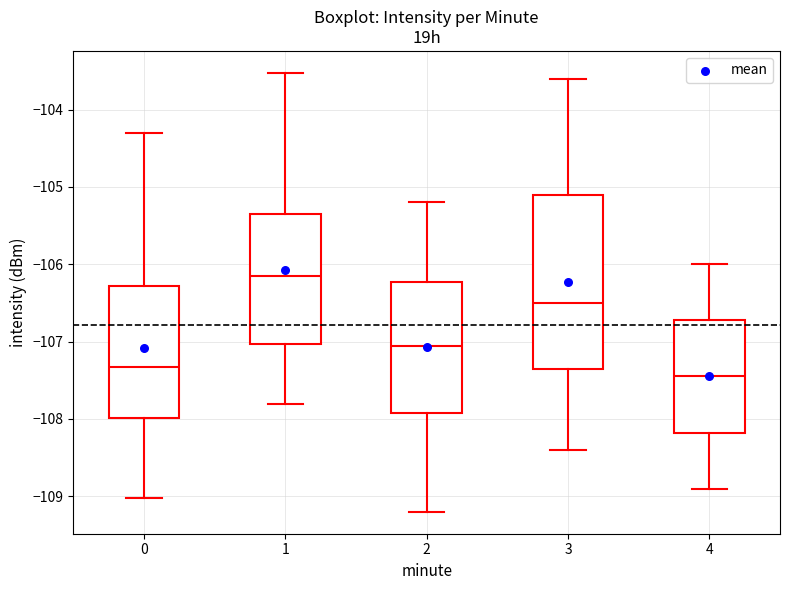

Reading left to right, transcribe this box plot: for each box, give where its median line is, the range the box spans, and where its two whiskers end, as read against the y-axis. The values are not printed on the chart, so give them approximately, as read against the axis.

0: median -107.3, box -108.0 to -106.3, whiskers -109.0 to -104.3
1: median -106.1, box -107.0 to -105.3, whiskers -107.8 to -103.5
2: median -107.0, box -107.9 to -106.2, whiskers -109.2 to -105.2
3: median -106.5, box -107.3 to -105.1, whiskers -108.4 to -103.6
4: median -107.4, box -108.2 to -106.7, whiskers -108.9 to -106.0